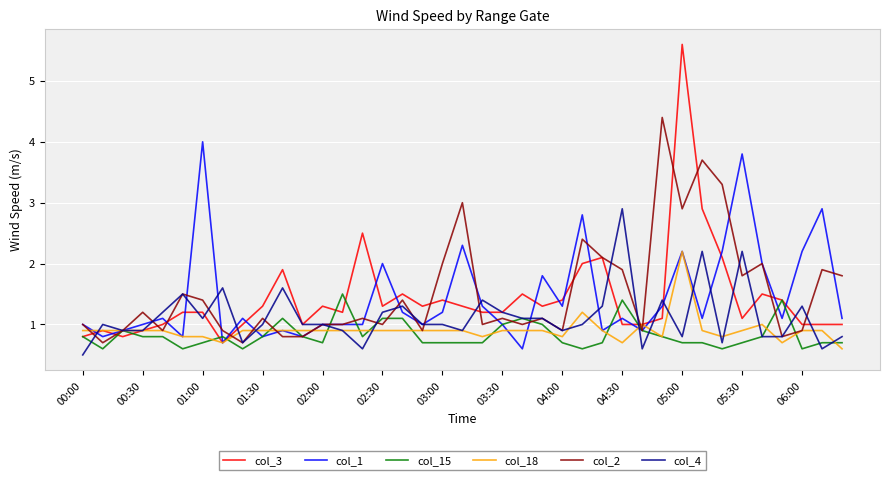

List the series in order of their peak value, highest first.

col_3, col_2, col_1, col_4, col_18, col_15